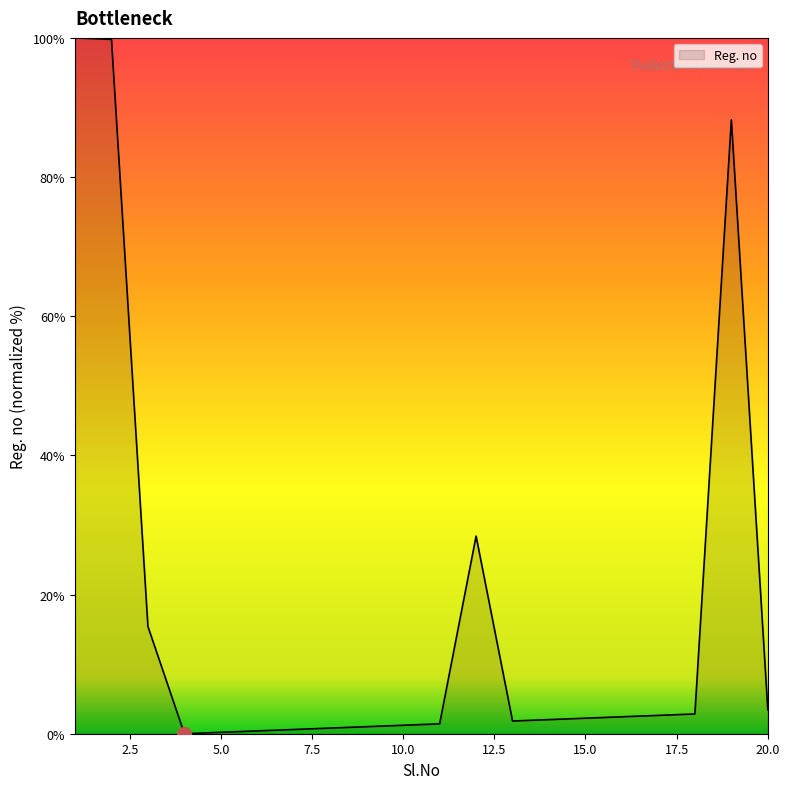

What is the maximum value shown in the chart?

100.0